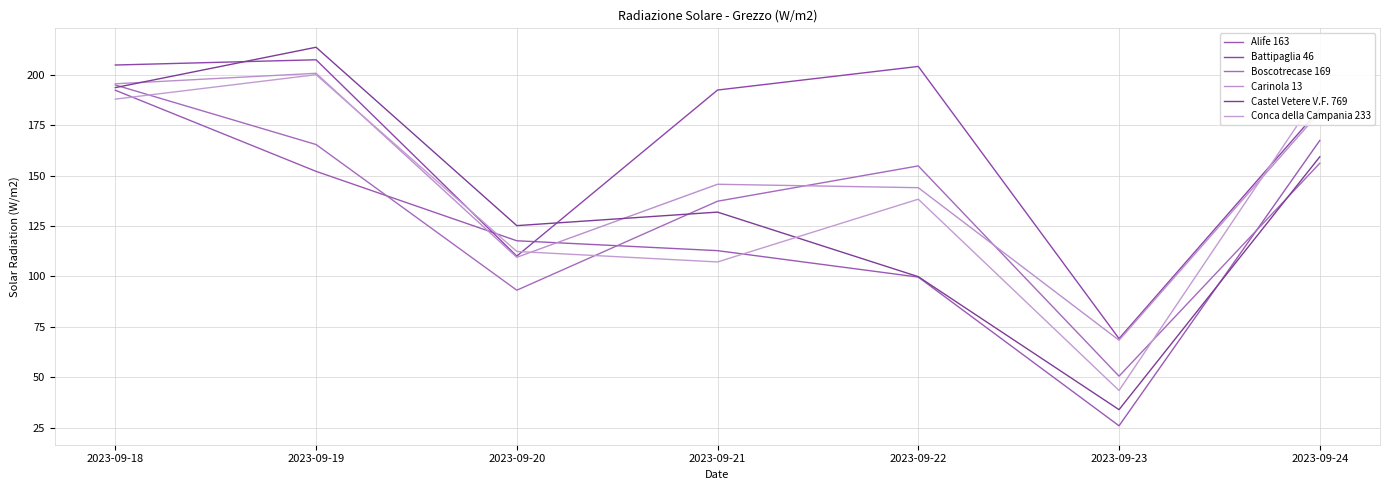

Between which two adjacent categories do Alife 163 and Boscotrecase 169 first intersect?

2023-09-19 and 2023-09-20